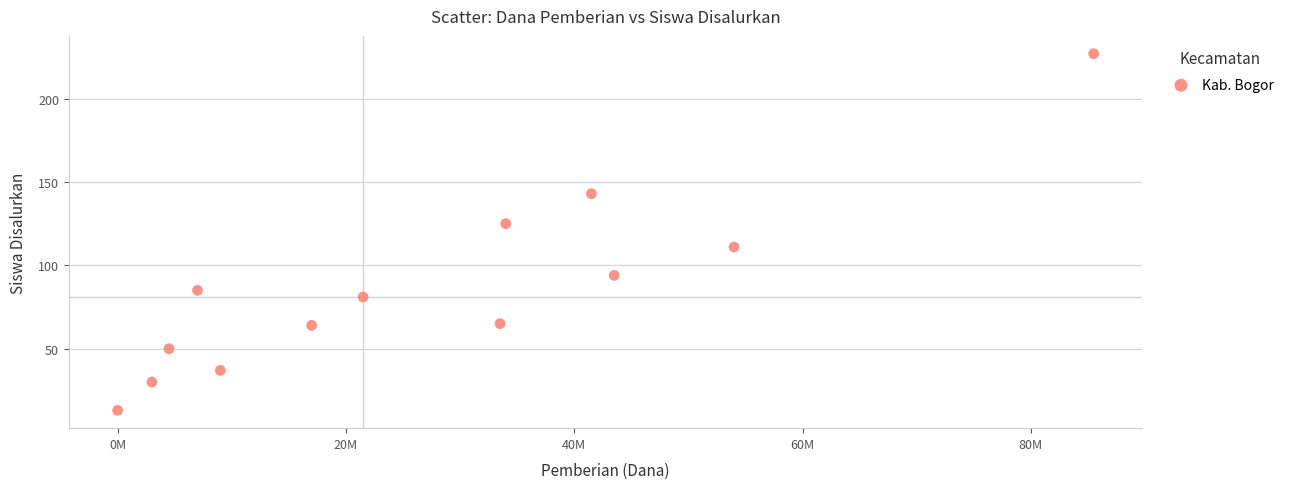

What is the range of Y values (max minus min)?

214